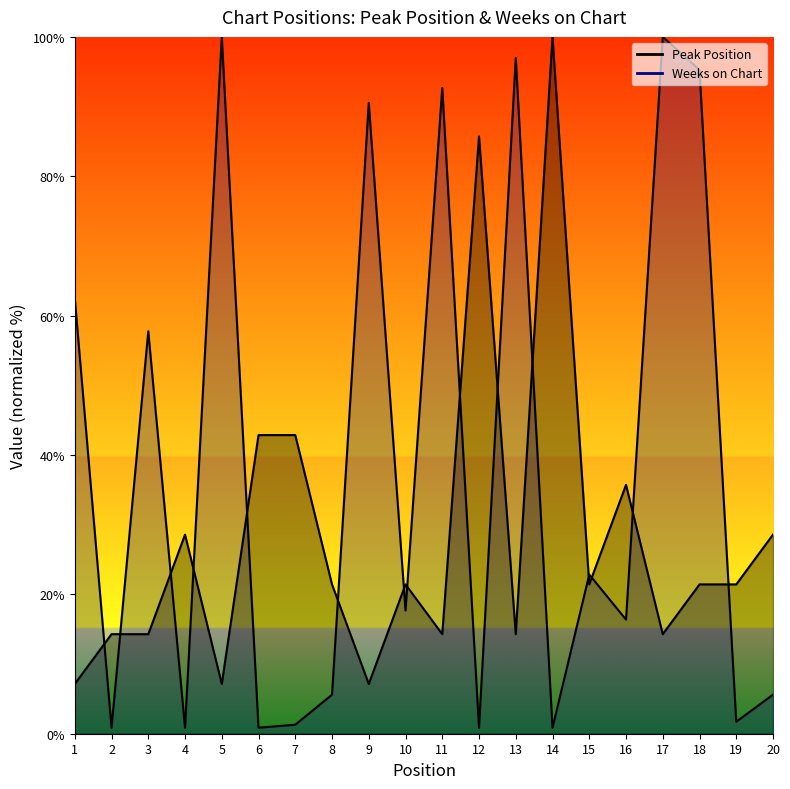

What is the spread (max minus min) of values at 4?

27.7